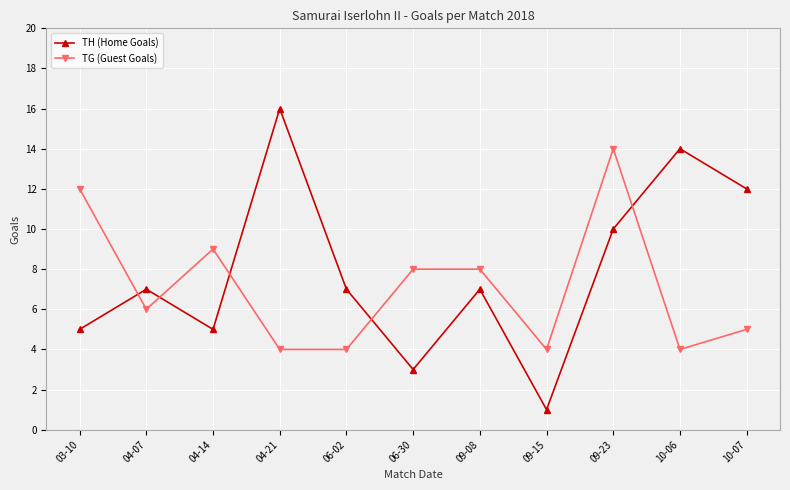

What is the value of the TH (Home Goals) point at the 3rd from the left?

5